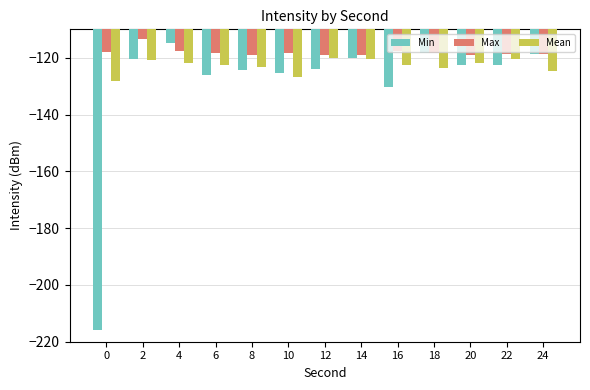

What is the value of the Min bar at the 2nd from the left?

-120.3